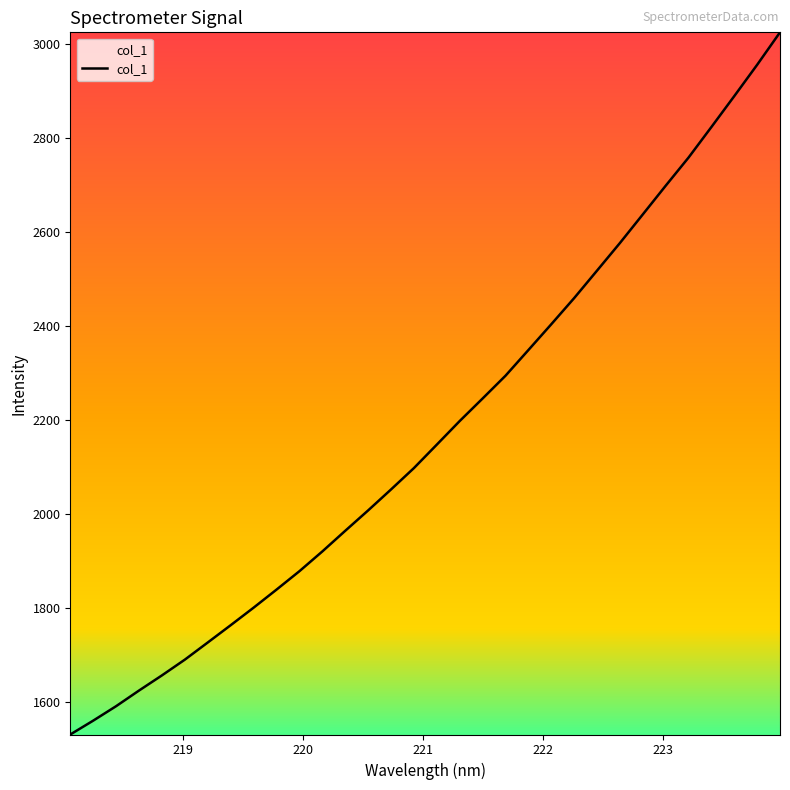

What is the difference between the maximum and minimum values?

1493.6